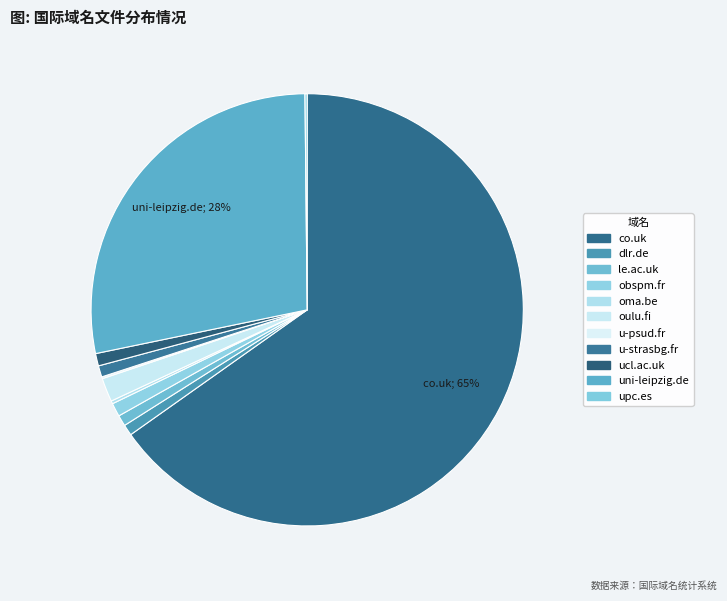

How many slices are in this pie chart?

11